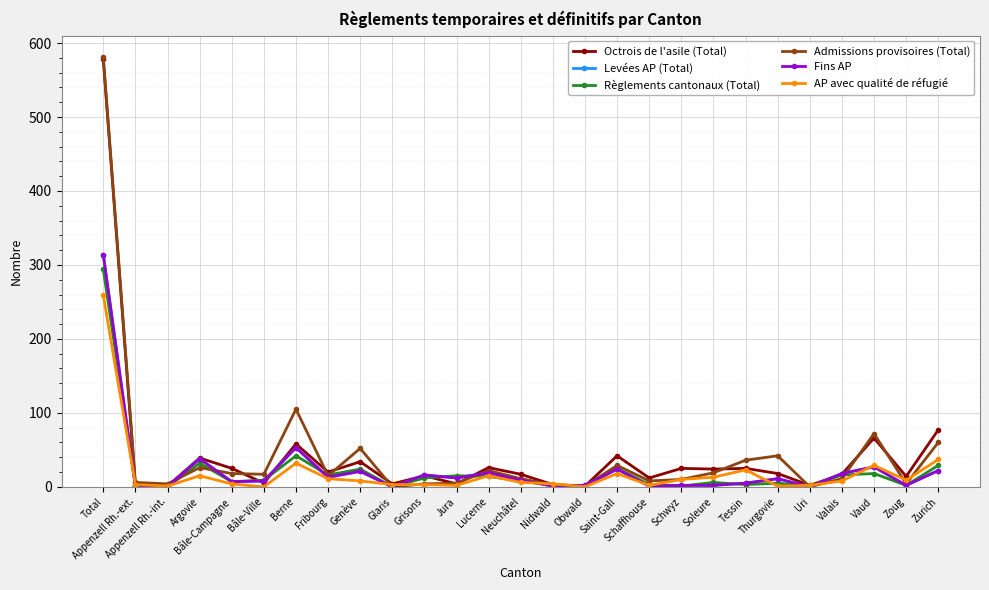

What is the total value across all series at Glaris?

7